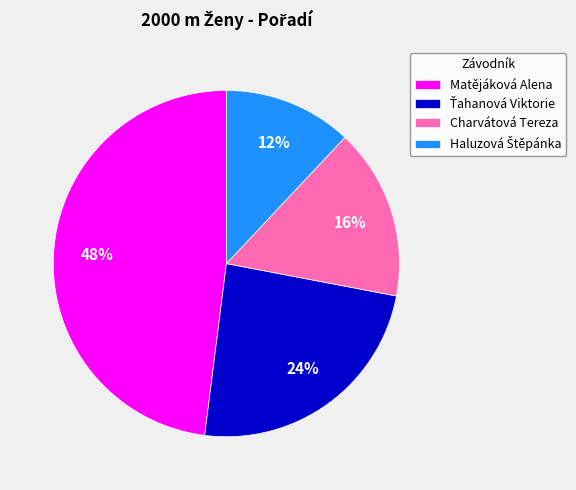

The Matějáková Alena slice represents 48% of the pie. True or false?

True